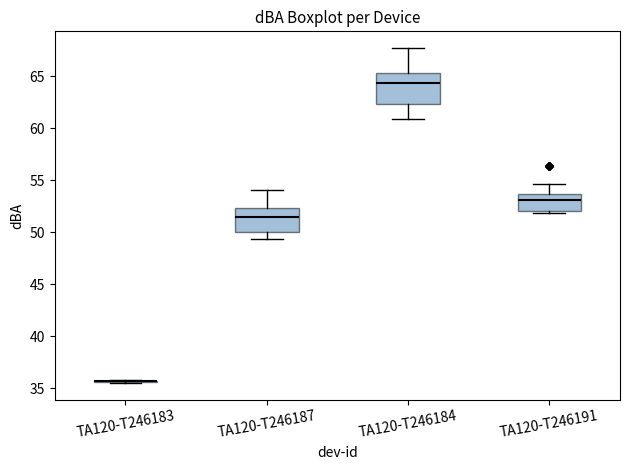

Reading left to right, transcribe this box plot: for each box, give where its median line is, the range the box spans, and where its two whiskers end, as read against the y-axis. The values are not printed on the chart, so give them approximately, as read against the axis.

TA120-T246183: box collapsed to a line at 35.5, whiskers 35.5 to 36.0
TA120-T246187: median 51.5, box 50.0 to 52.5, whiskers 49.5 to 54.0
TA120-T246184: median 64.5, box 62.5 to 65.5, whiskers 61.0 to 67.5
TA120-T246191: median 53.0, box 52.0 to 53.5, whiskers 52.0 (just below the box's lower edge) to 54.5